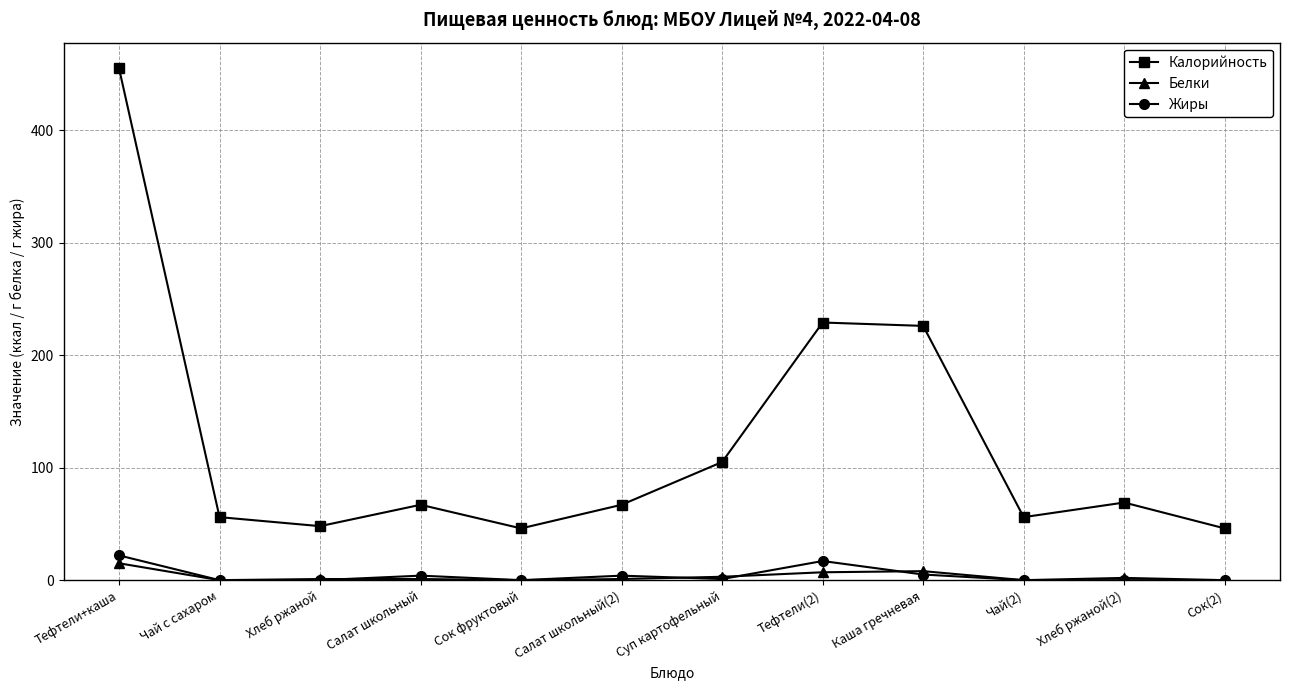

How many interior local valleys does the Калорийность series have?

3